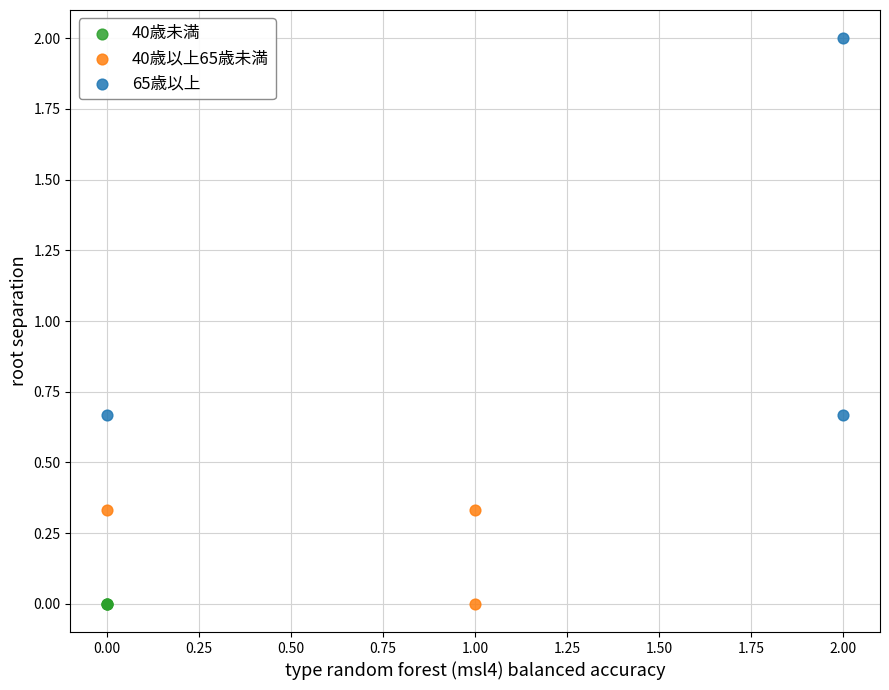

Which series reaches the maximum Y coordinate?

65歳以上